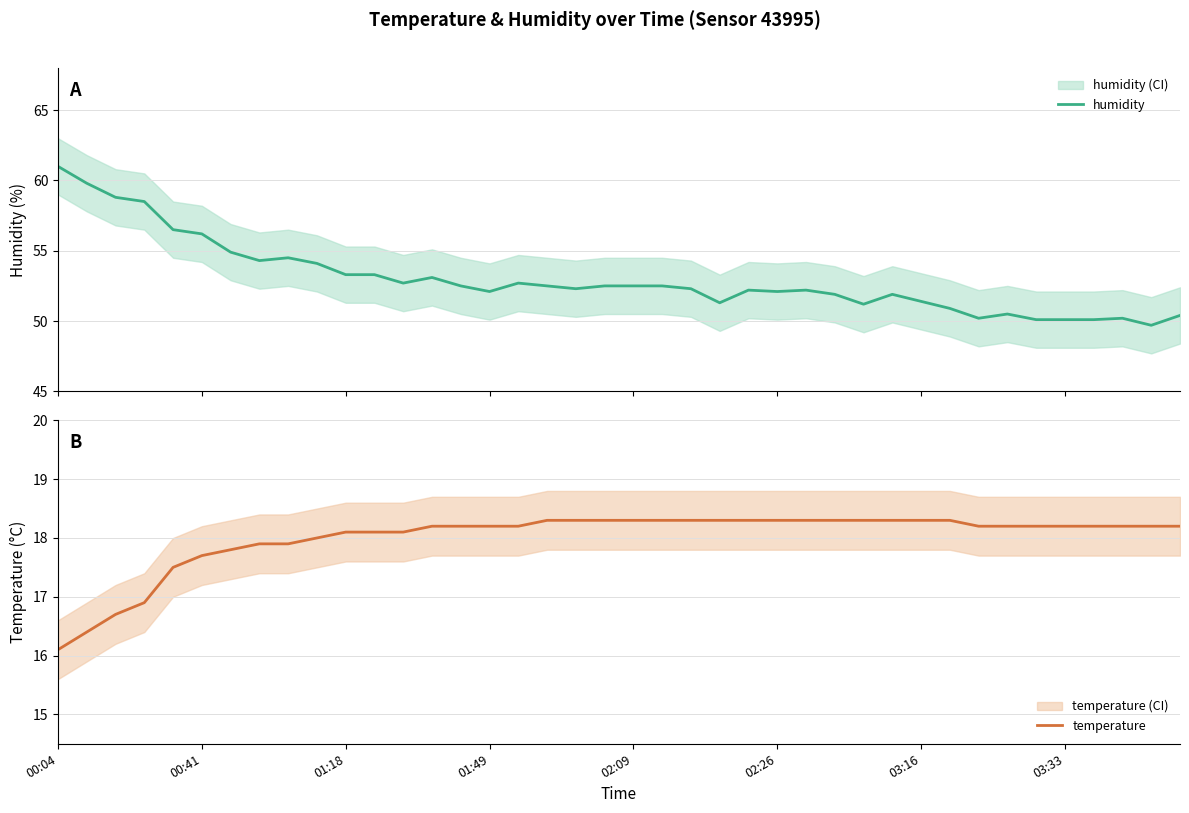

Reading left to right, list all the values displayed in this chart.

humidity: 61.0	59.8	58.8	58.5	56.5	56.2	54.9	54.3	54.5	54.1	53.3	53.3	52.7	53.1	52.5	52.1	52.7	52.5	52.3	52.5	52.5	52.5	52.3	51.3	52.2	52.1	52.2	51.9	51.2	51.9	51.4	50.9	50.2	50.5	50.1	50.1	50.1	50.2	49.7	50.4
temperature: 16.1	16.4	16.7	16.9	17.5	17.7	17.8	17.9	17.9	18.0	18.1	18.1	18.1	18.2	18.2	18.2	18.2	18.3	18.3	18.3	18.3	18.3	18.3	18.3	18.3	18.3	18.3	18.3	18.3	18.3	18.3	18.3	18.2	18.2	18.2	18.2	18.2	18.2	18.2	18.2